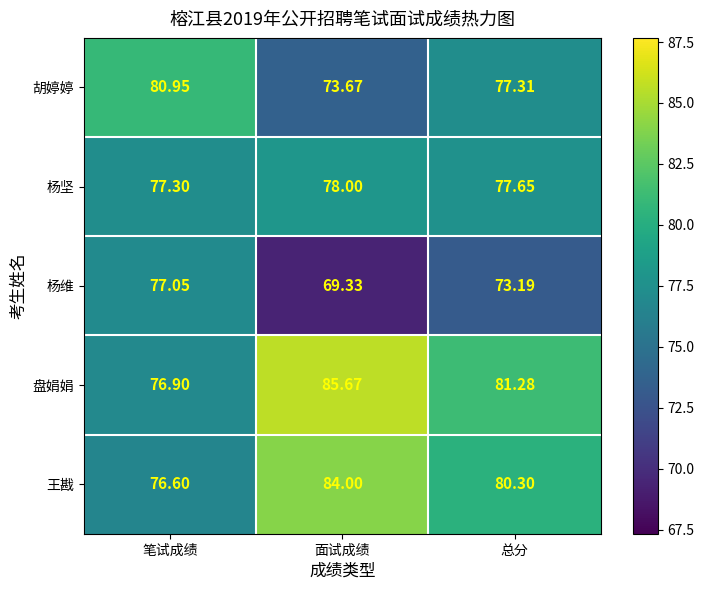

At which label is 盘娟娟 closest to 81?

总分